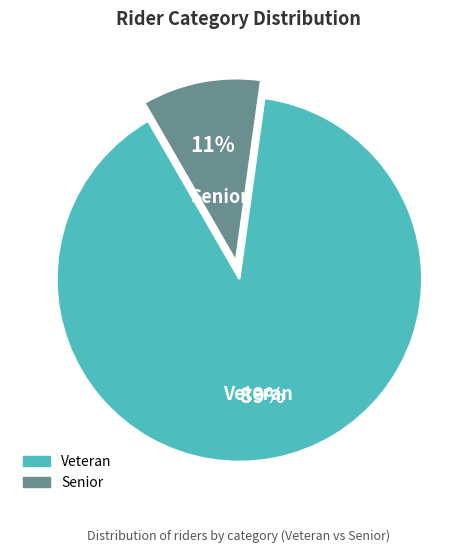

To the nearest percent, what is the average slice percentage?

50%